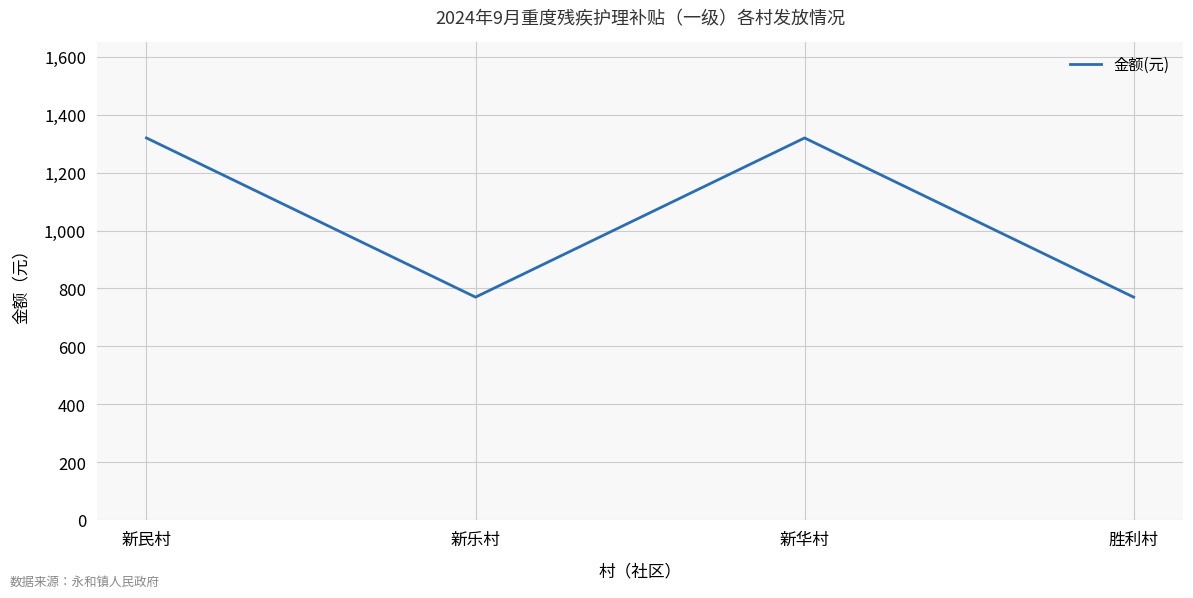

What is the greatest value displayed?

1320